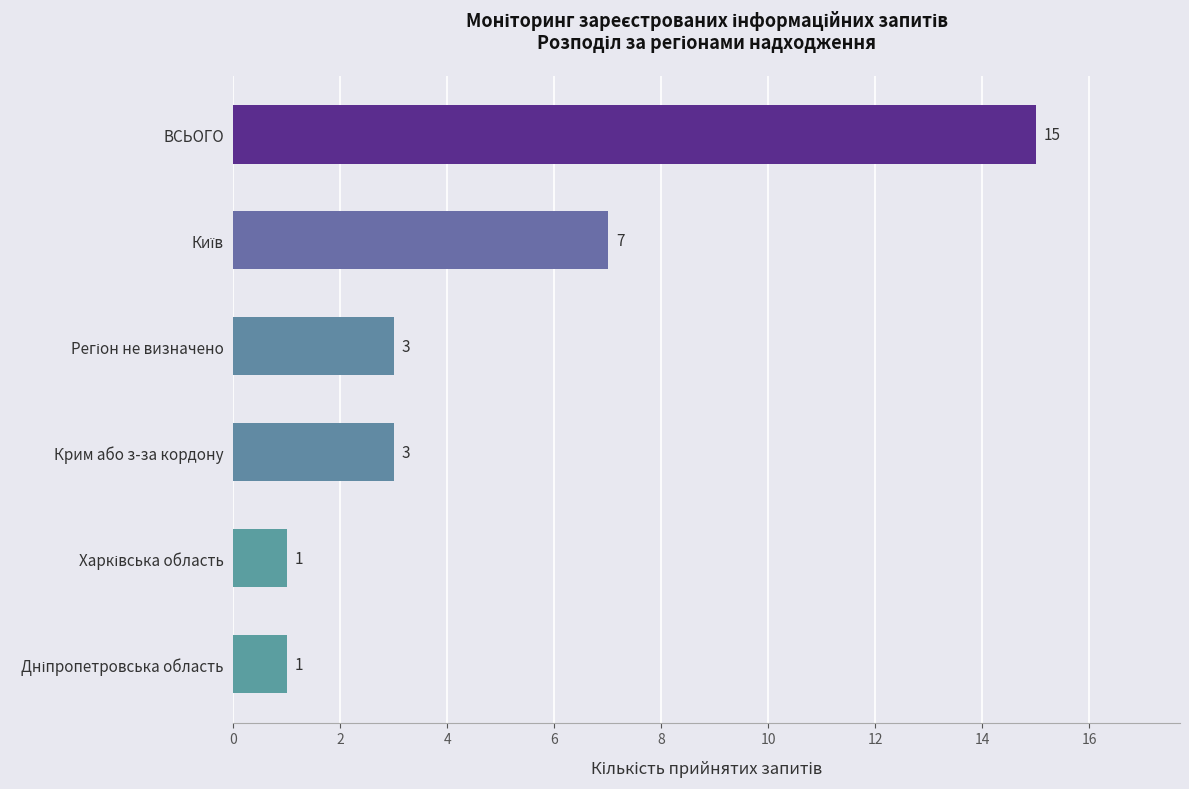

True or false: the data shows 15 at ВСЬОГО.

True